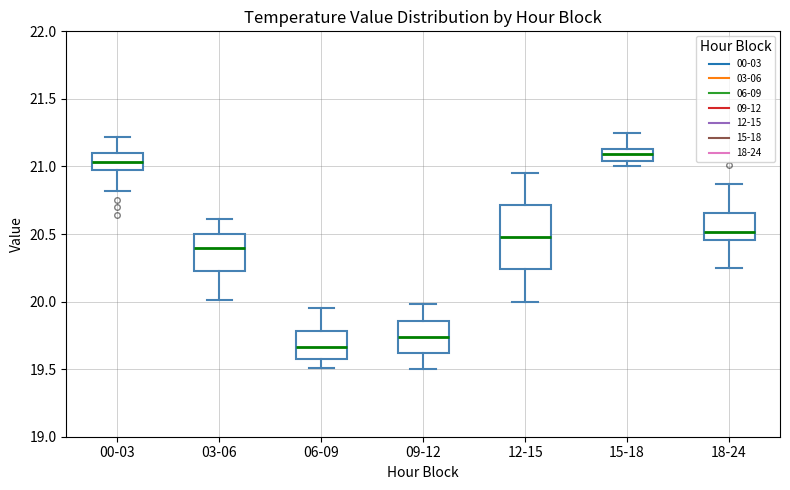

Reading left to right, transcribe this box plot: for each box, give where its median line is, the range the box spans, and where its two whiskers end, as read against the y-axis. The values are not printed on the chart, so give them approximately, as read against the axis.

00-03: median 21.05, box 21.00 to 21.10, whiskers 20.80 to 21.20
03-06: median 20.40, box 20.25 to 20.50, whiskers 20.00 to 20.60
06-09: median 19.65, box 19.60 to 19.80, whiskers 19.50 to 19.95
09-12: median 19.75, box 19.60 to 19.85, whiskers 19.50 to 20.00
12-15: median 20.50, box 20.25 to 20.70, whiskers 20.00 to 20.95
15-18: median 21.10, box 21.05 to 21.15, whiskers 21.00 to 21.25
18-24: median 20.50, box 20.45 to 20.65, whiskers 20.25 to 20.85